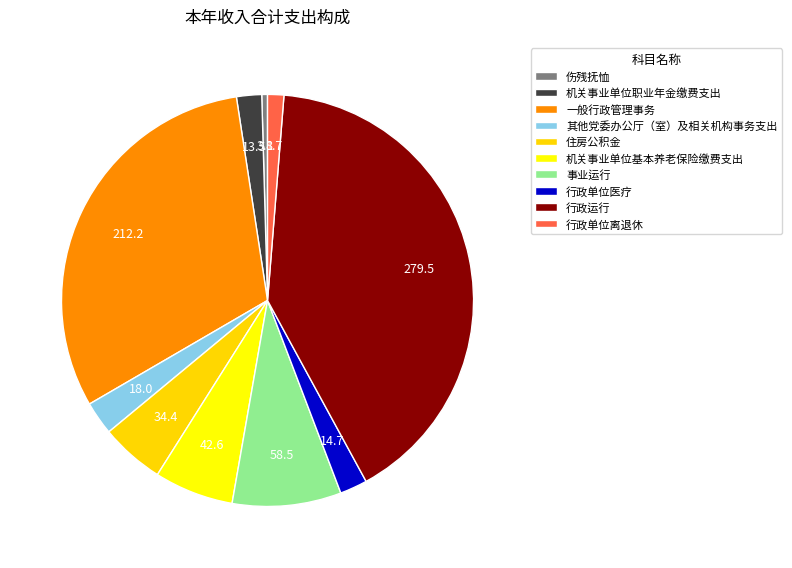

Count the number of slices in the pie.

10